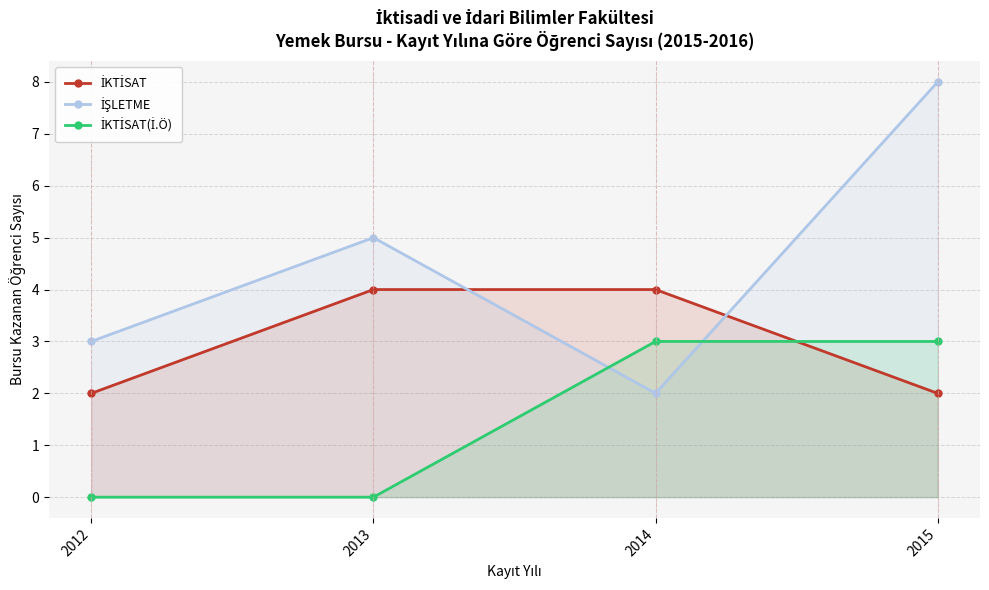

At which label is İŞLETME closest to 5?

2013